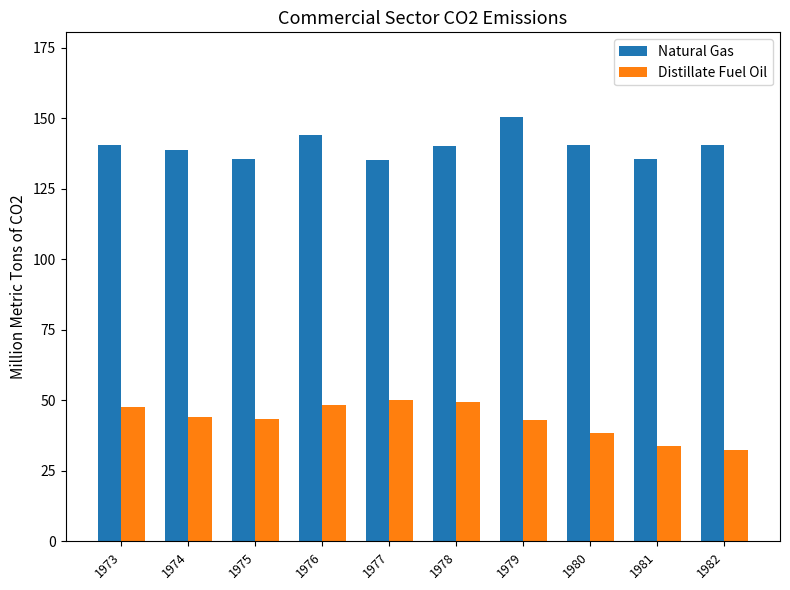

What is the highest value of the Natural Gas series?

150.4